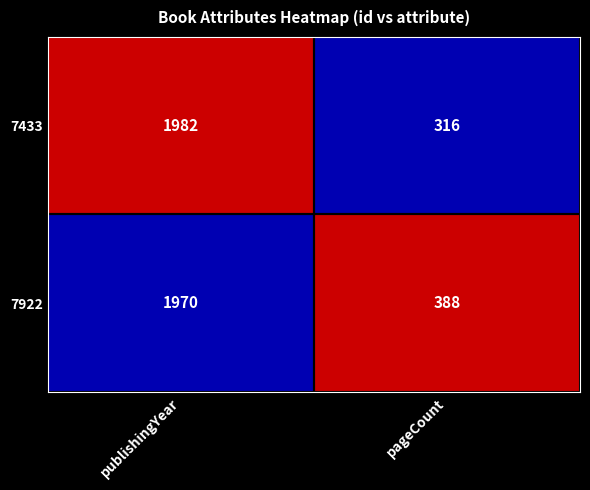

Which series changed the most between publishingYear and pageCount?

7433